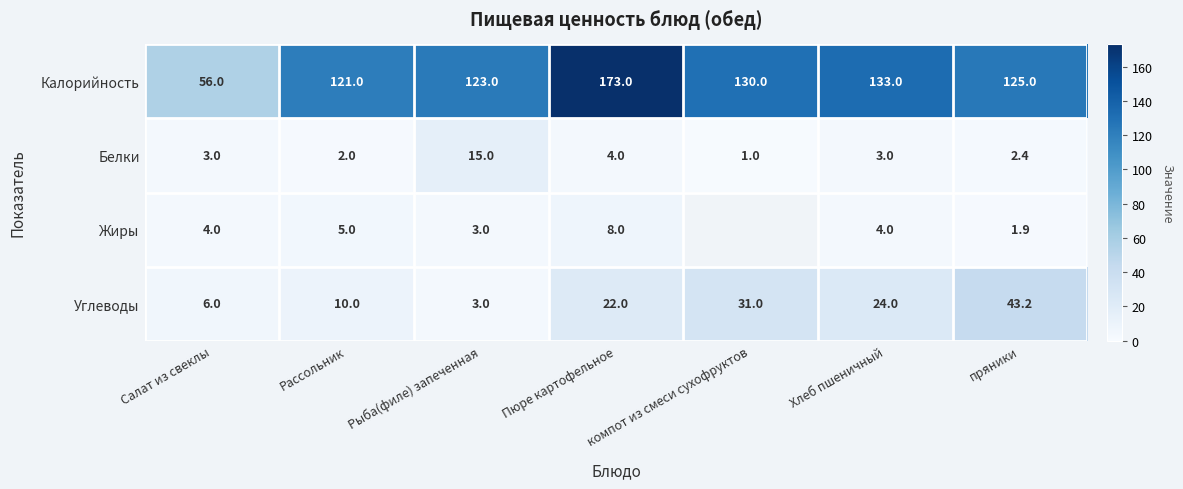

At which category is the sum across all series the highest?

Пюре картофельное